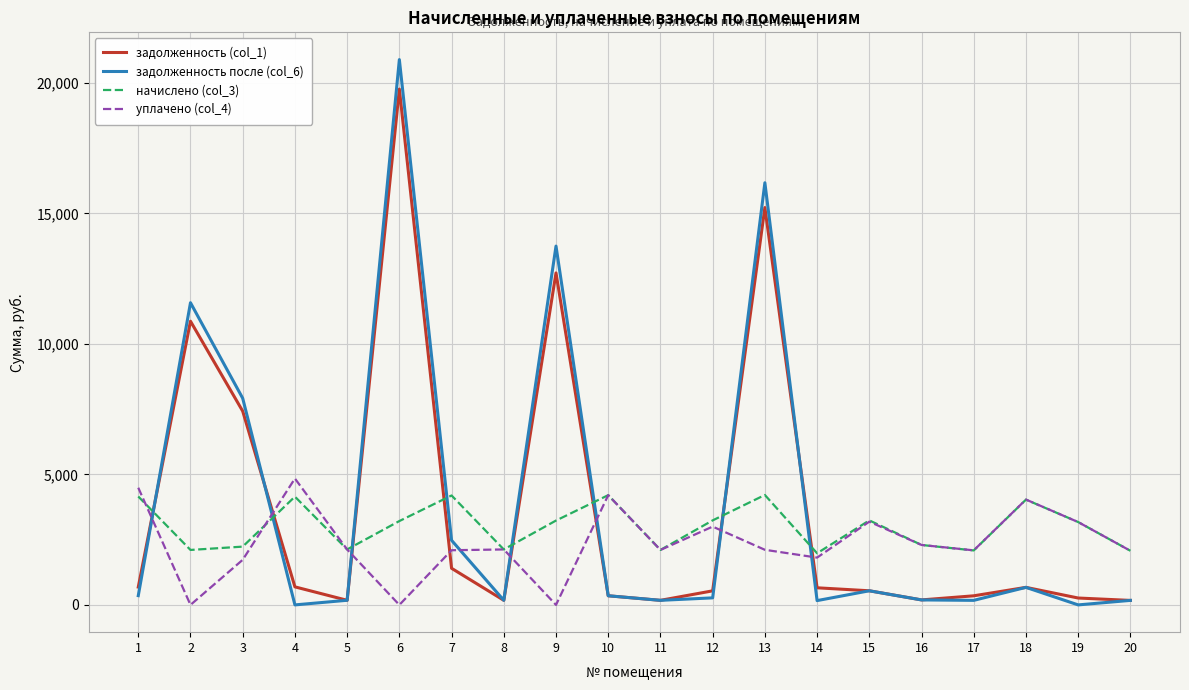

True or false: начислено (col_3) has more than 1 interior local peaks.

True